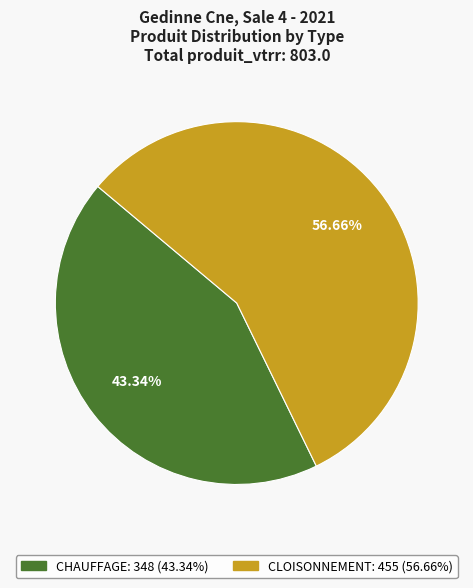

The CHAUFFAGE slice represents 43% of the pie. True or false?

True